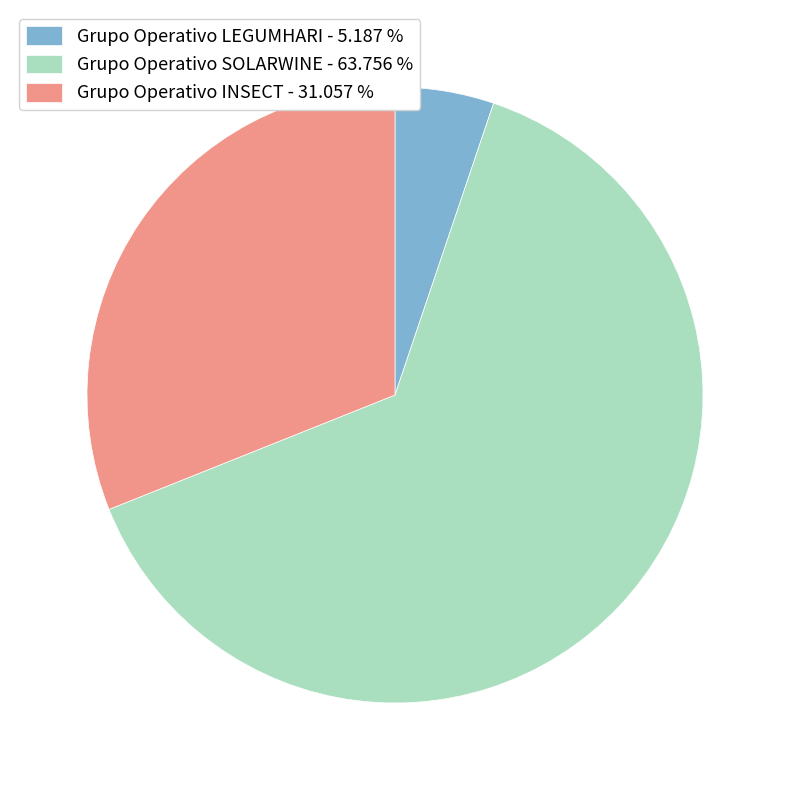

Does Grupo Operativo LEGUMHARI - 5.187 % represent more than half of the total?

No